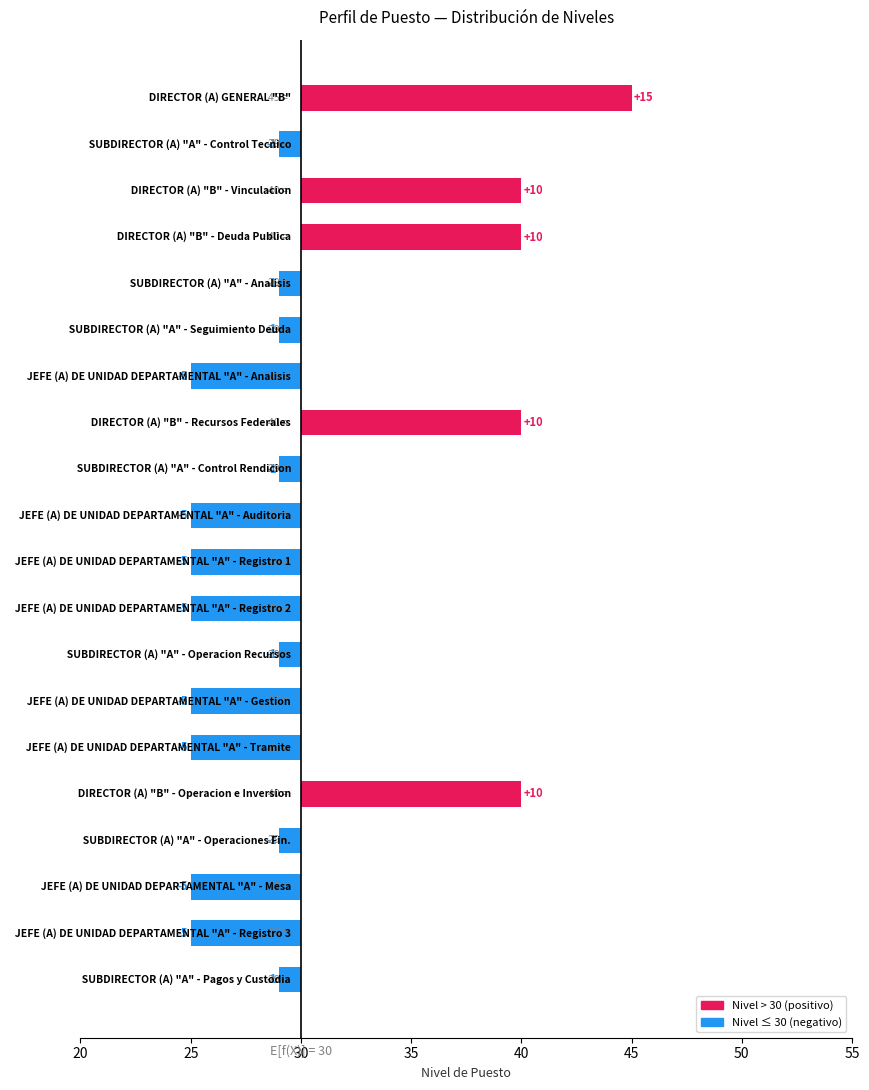

Which has a higher value, 35 or 25?

35